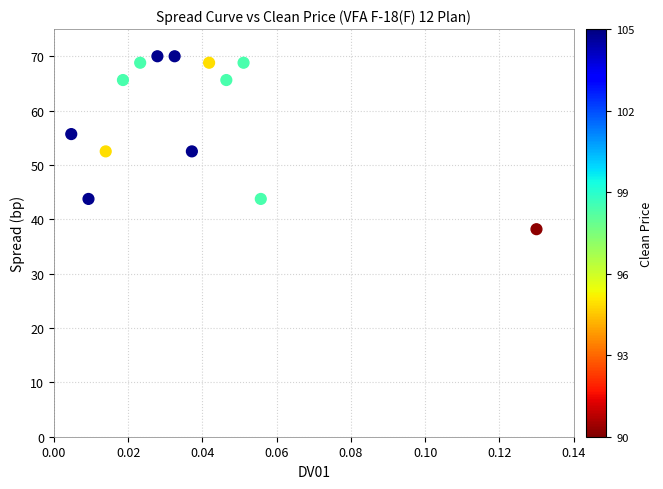

List the coordinates of all points as (Y, X) pairs, reading left to right.

(55.7, 0.0)  (43.8, 0.0)  (52.5, 0.0)  (65.6, 0.0)  (68.8, 0.0)  (70.0, 0.0)  (70.0, 0.0)  (52.5, 0.0)  (68.8, 0.0)  (65.6, 0.0)  (68.8, 0.1)  (43.8, 0.1)  (38.2, 0.1)